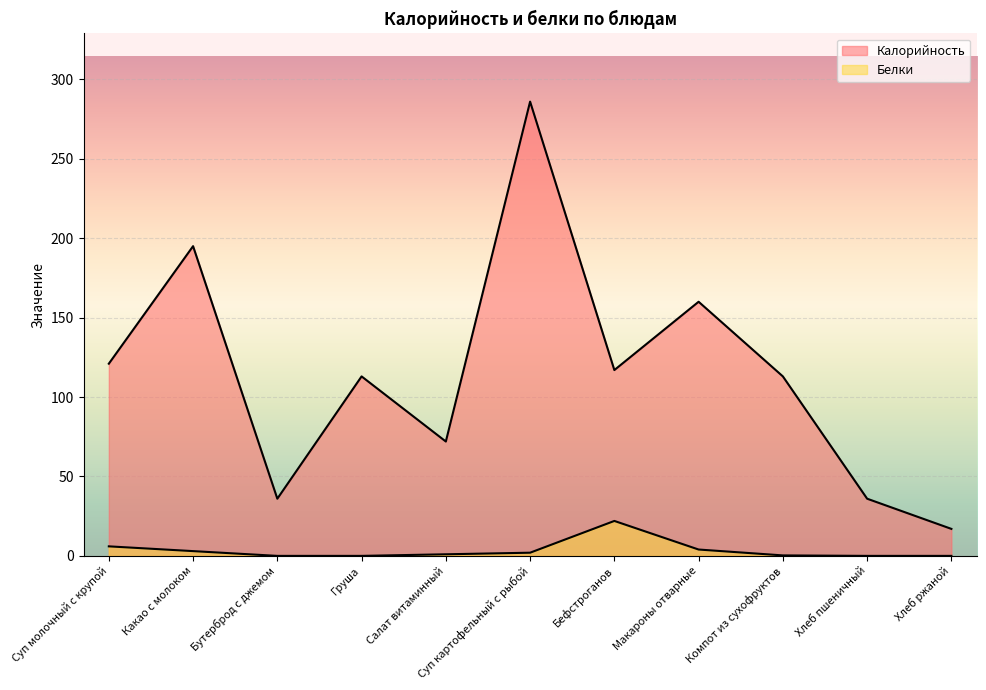

At which category does the chart reach its minimum across all series?

Бутерброд с джемом